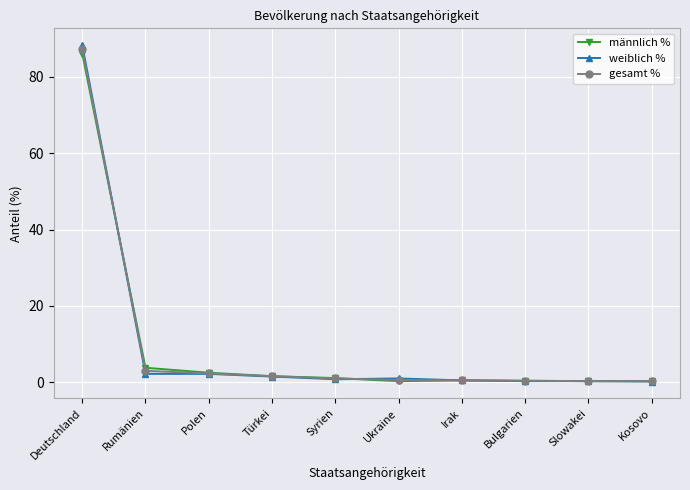

What is the difference between the maximum and minimum values in the weiblich % series?

88.1